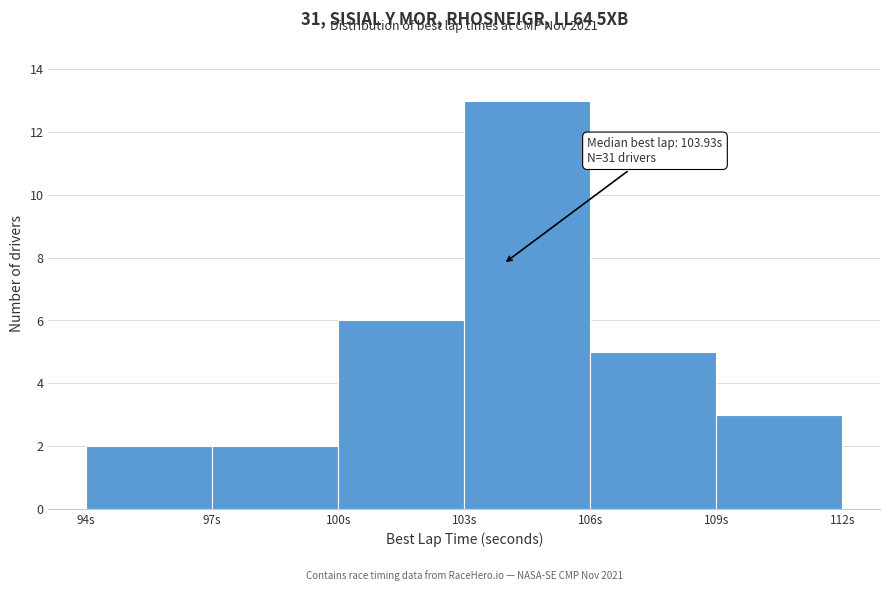

Over which range of the x-axis is the bar tallest?

103 to 106